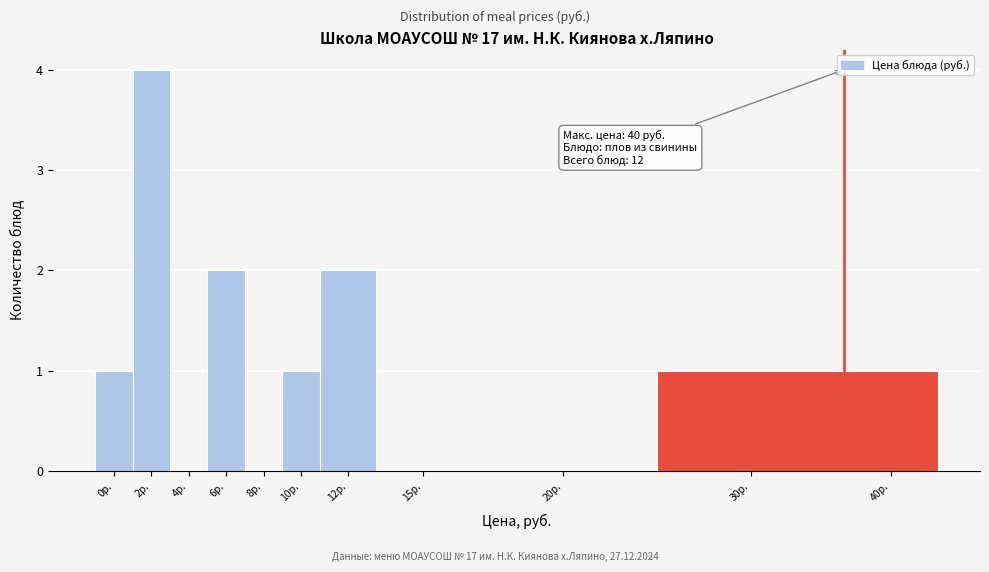

Reading left to right, extract all data points from this chart.

0р.=1	2р.=4	4р.=0	6р.=2	8р.=0	10р.=1	12р.=2	15р.=0	20р.=0	30р.=1	40р.=1